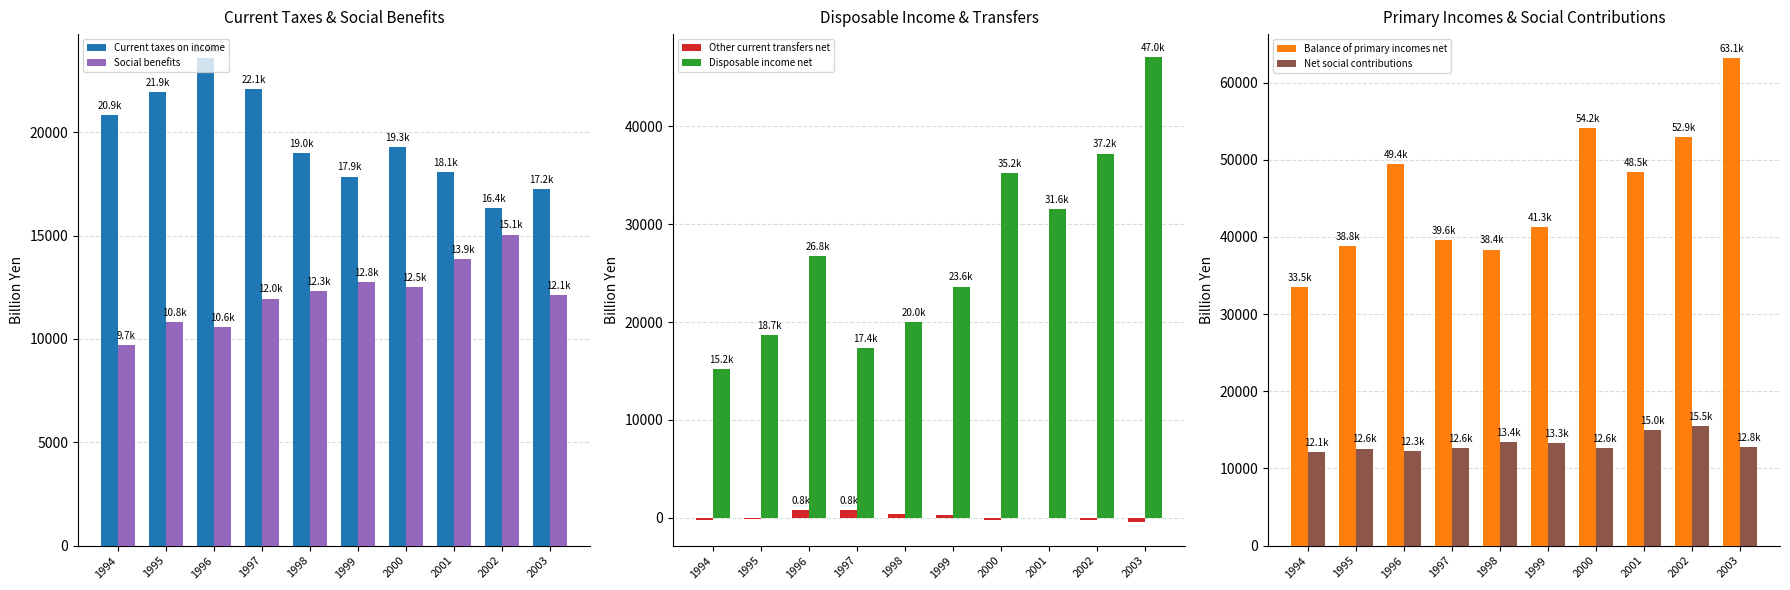

Which category has the lowest value in the Net social contributions series?

1994